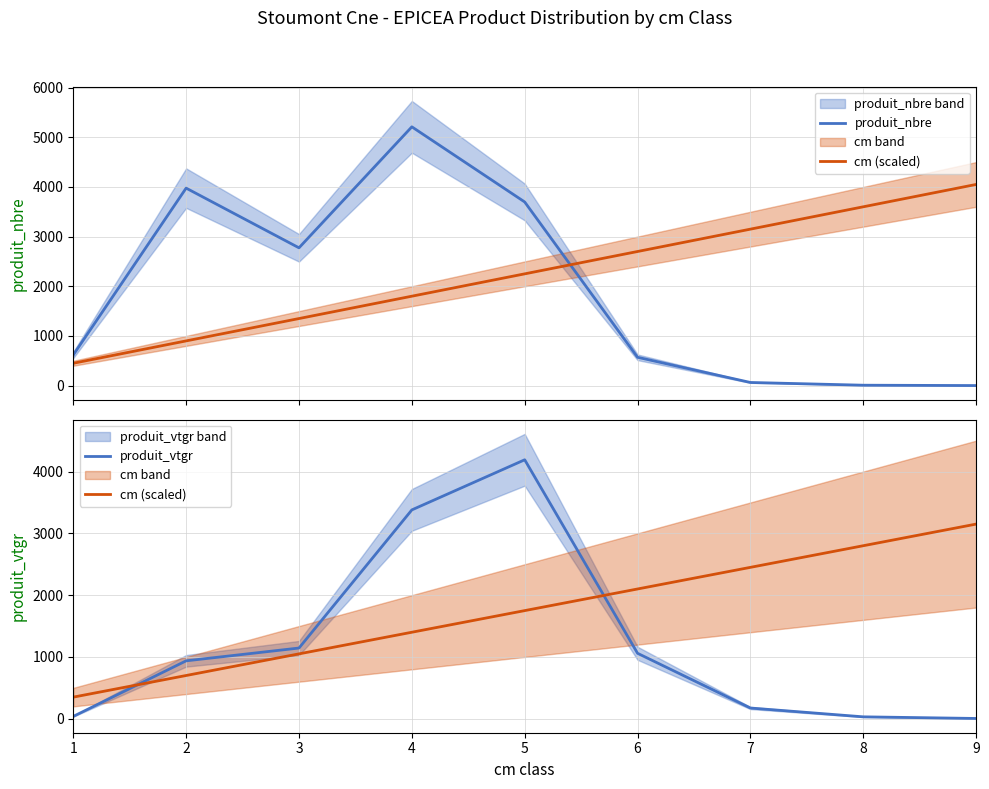

Reading left to right, list all the values displayed in this chart.

produit_nbre: 618.0	3976.0	2774.0	5210.0	3697.0	570.0	63.0	8.0	1.0
cm (scaled): 350.0	700.0	1050.0	1400.0	1750.0	2100.0	2450.0	2800.0	3150.0
produit_vtgr: 38.3	937.5	1144.5	3379.5	4190.6	1059.3	173.8	31.2	4.9